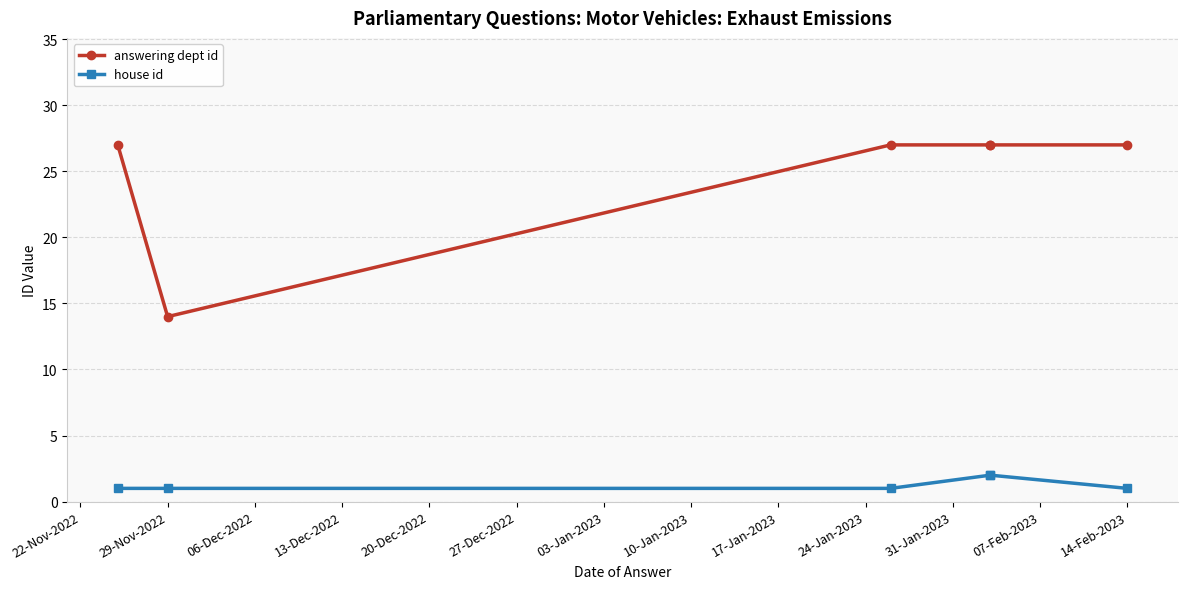

Does the chart have visible grid lines?

Yes